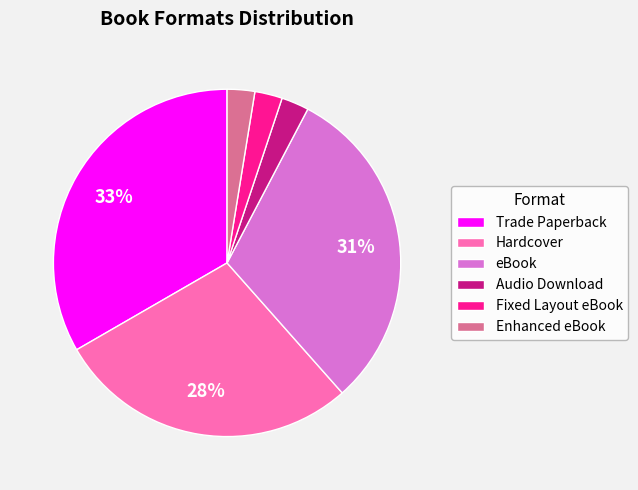

Is there a majority slice in this chart?

No